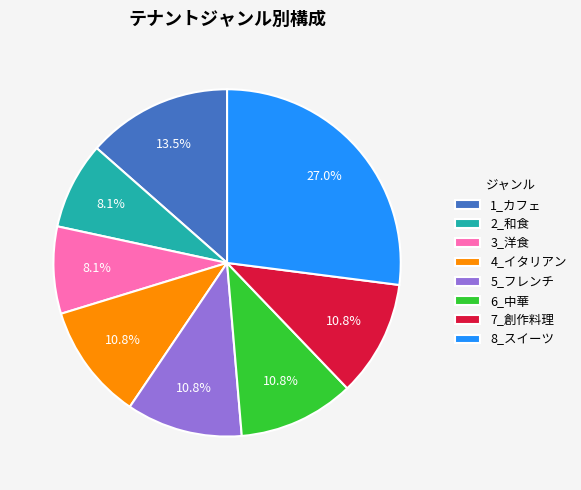

What is the ratio of the value at 7_創作料理 to the value at 3_洋食?

1.3